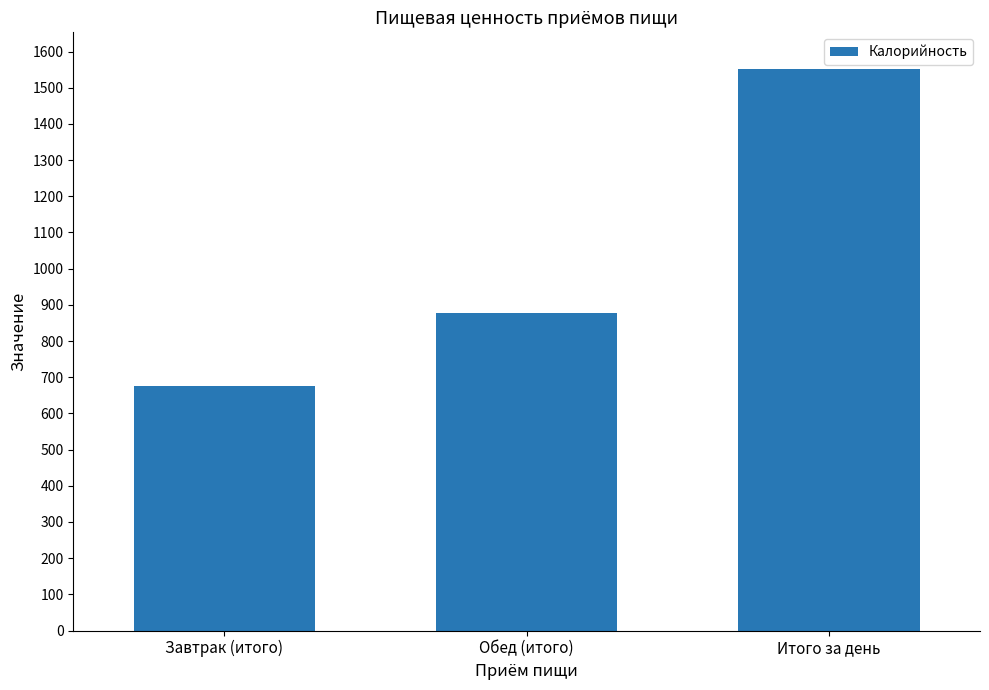

The value at Итого за день is 602. True or false?

False